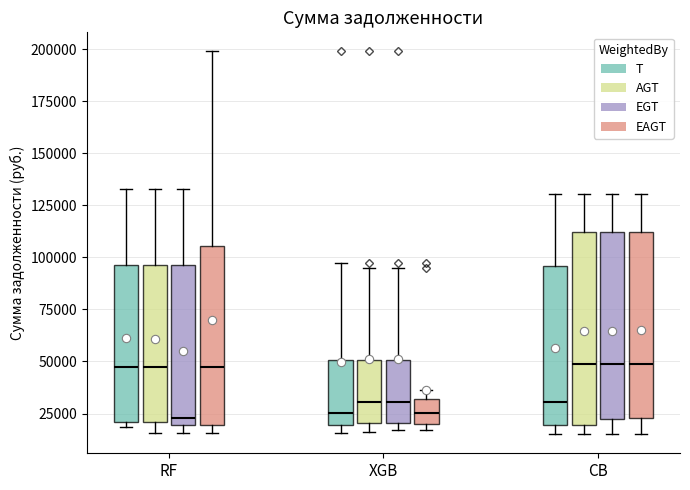

Where does the median line of the box for XGB (EAGT) sit on the y-axis? The values are not printed on the chart, so give them approximately, as read against the axis.

25000